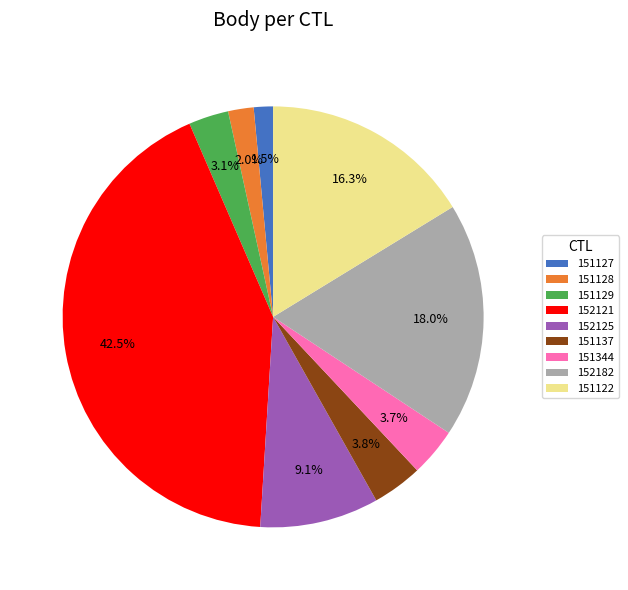

Which slice is the largest?

152121